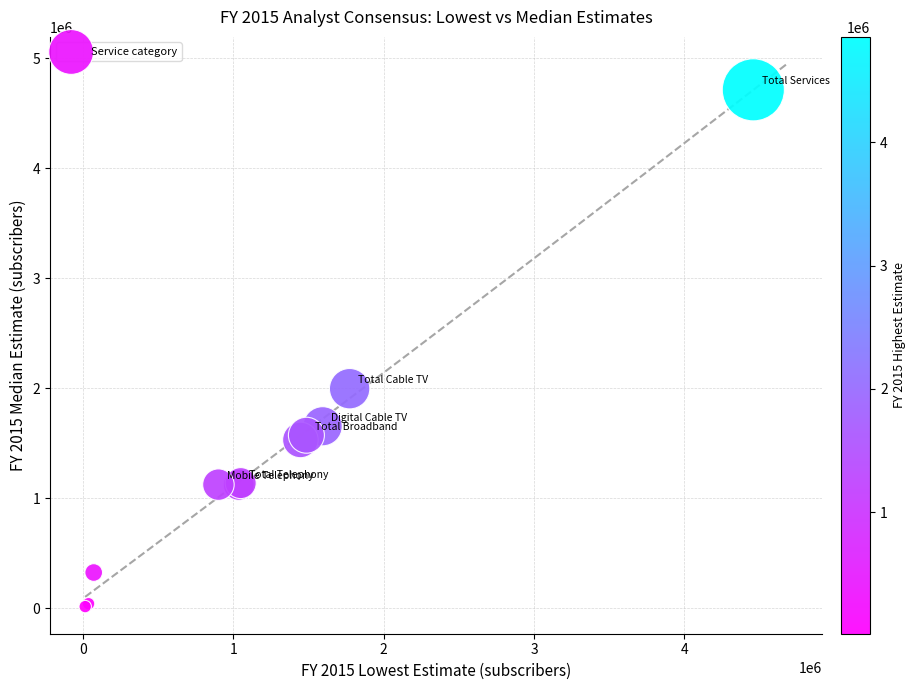

What Y value in the scatter plot is closest to 2365431?

1997265.0